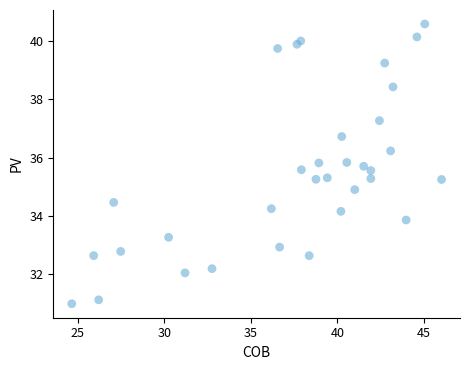

What is the range of X values (max minus min)?

21.3